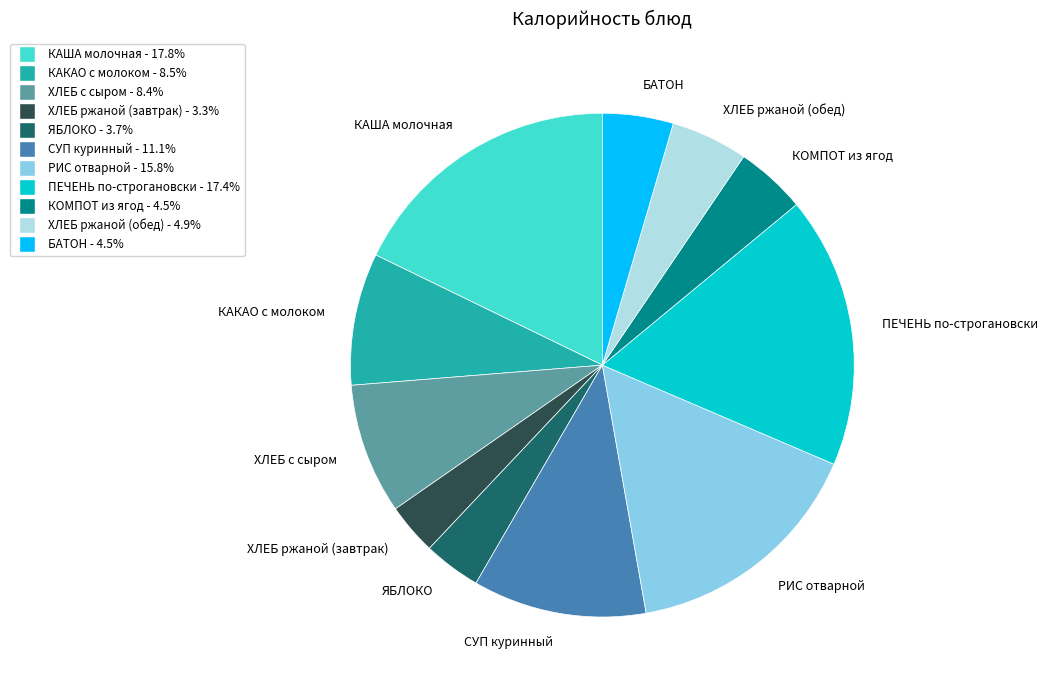

What is the ratio of the value at ПЕЧЕНЬ по-строгановски to the value at РИС отварной?

1.1